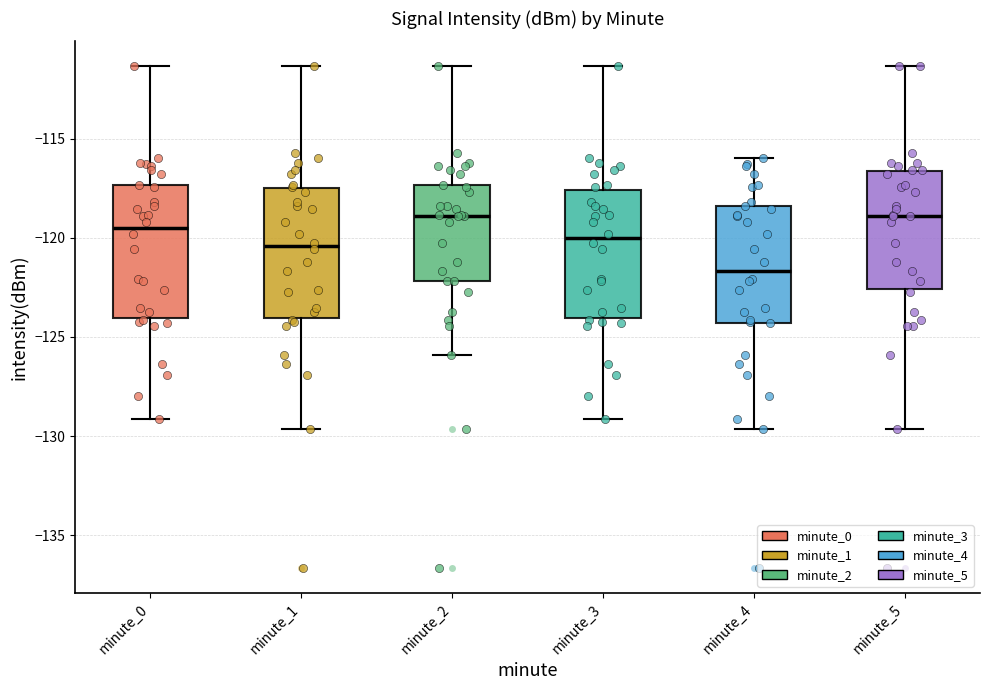

Where does the upper whisker of the box for minute_5 end on the y-axis? The values are not printed on the chart, so give them approximately, as read against the axis.

-111.5